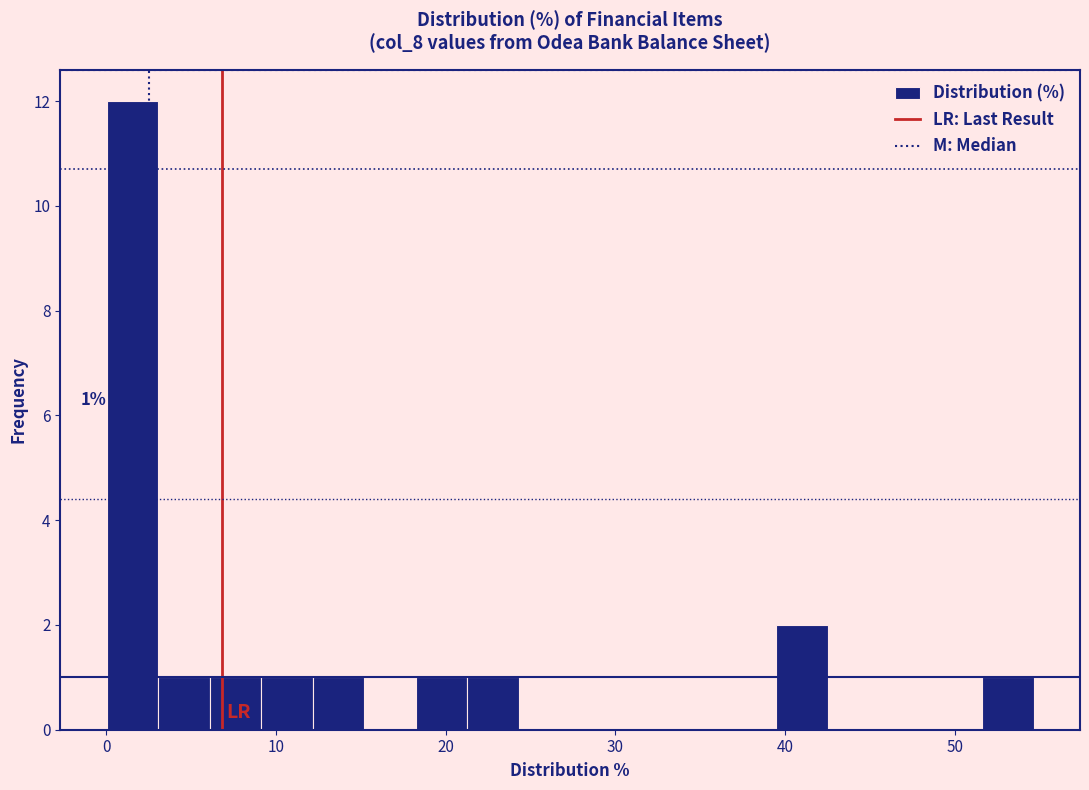

Around what value on the x-axis is the tallest bar? Give the approximate position of its centre, as read against the axis.

2